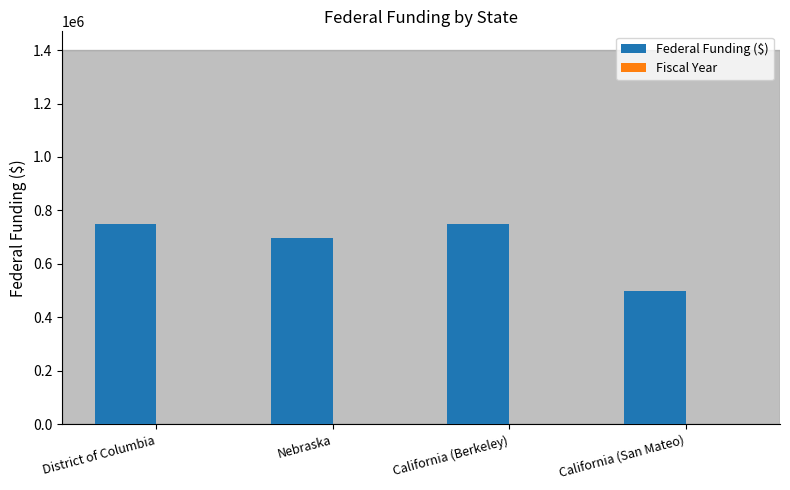

What is the greatest value displayed?

751064